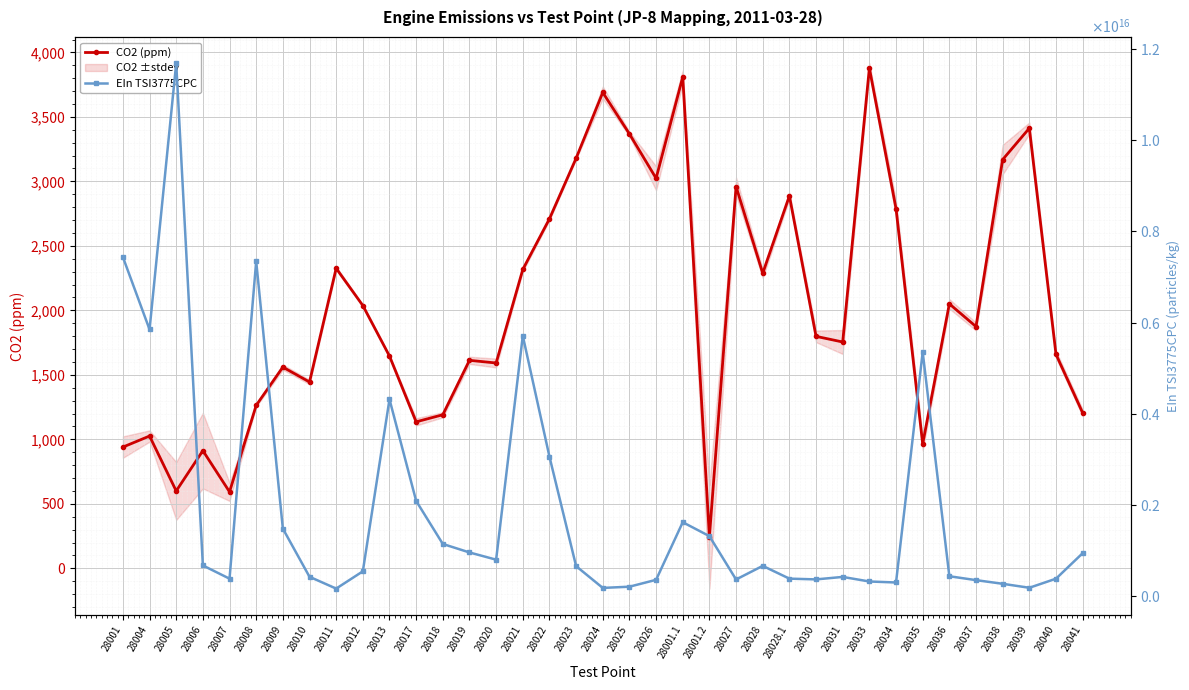

True or false: CO2 (ppm) and EIn TSI3775CPC cross at least once.

False